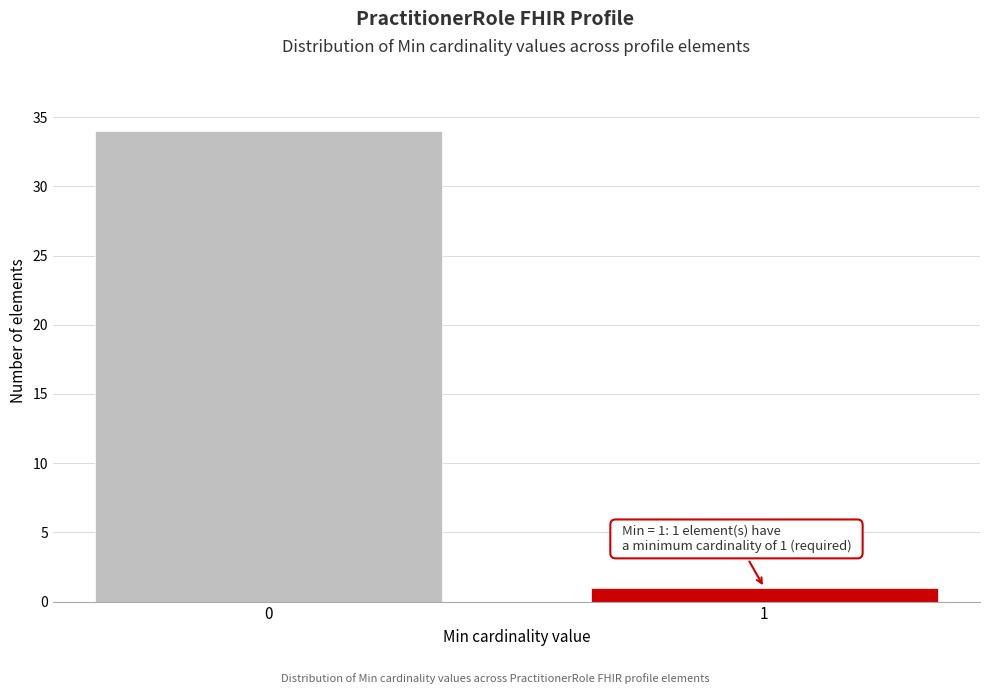

Reading left to right, what are all the values shown in this chart?

0=34	1=1